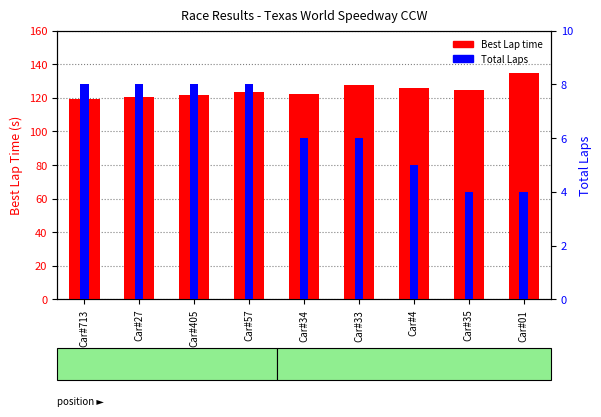

Does the chart contain stacked bars?

No